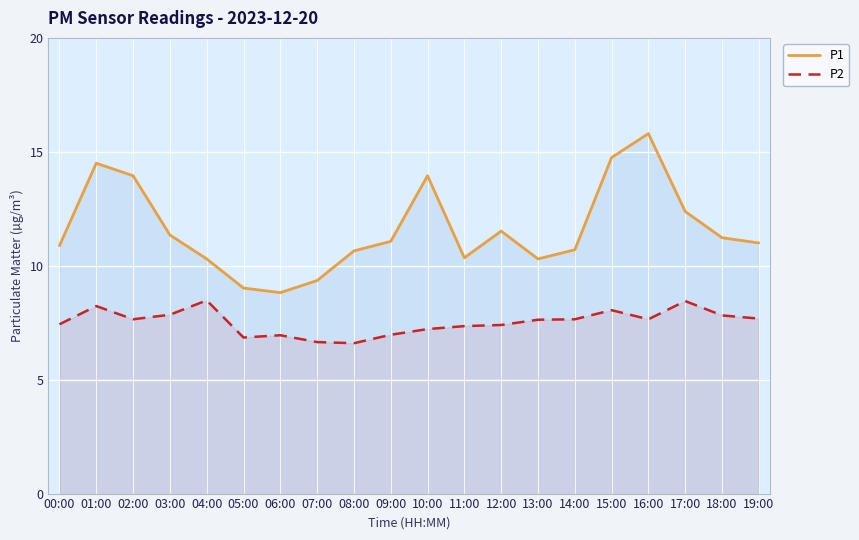

What is the difference between the highest and lowest values at 06:00?

1.9